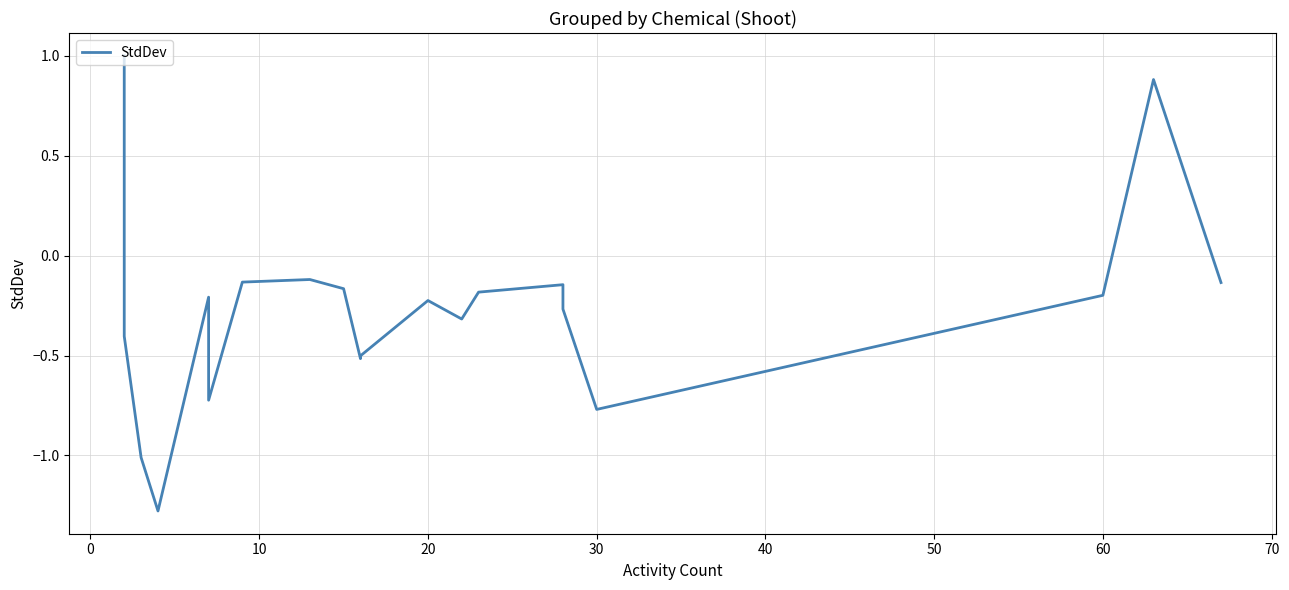

Count the number of data series in this chart.

1